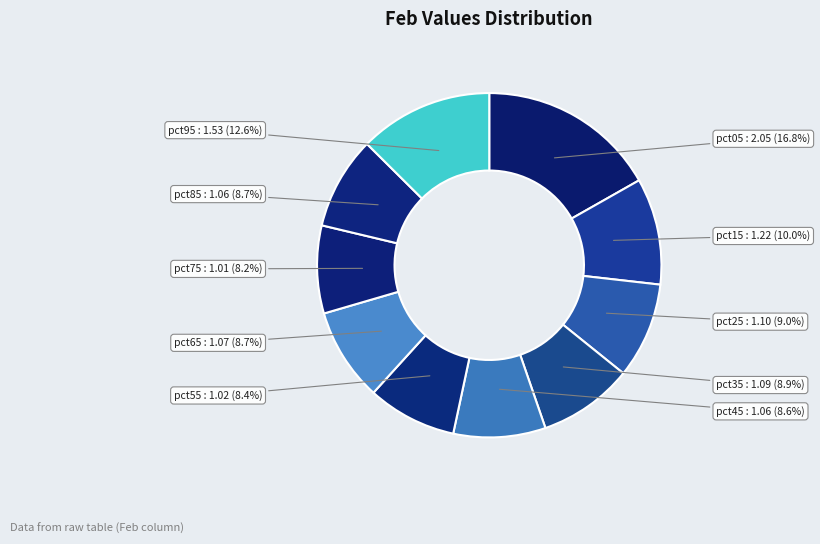

To the nearest percent, what percentage of the pie is pct65?

9%